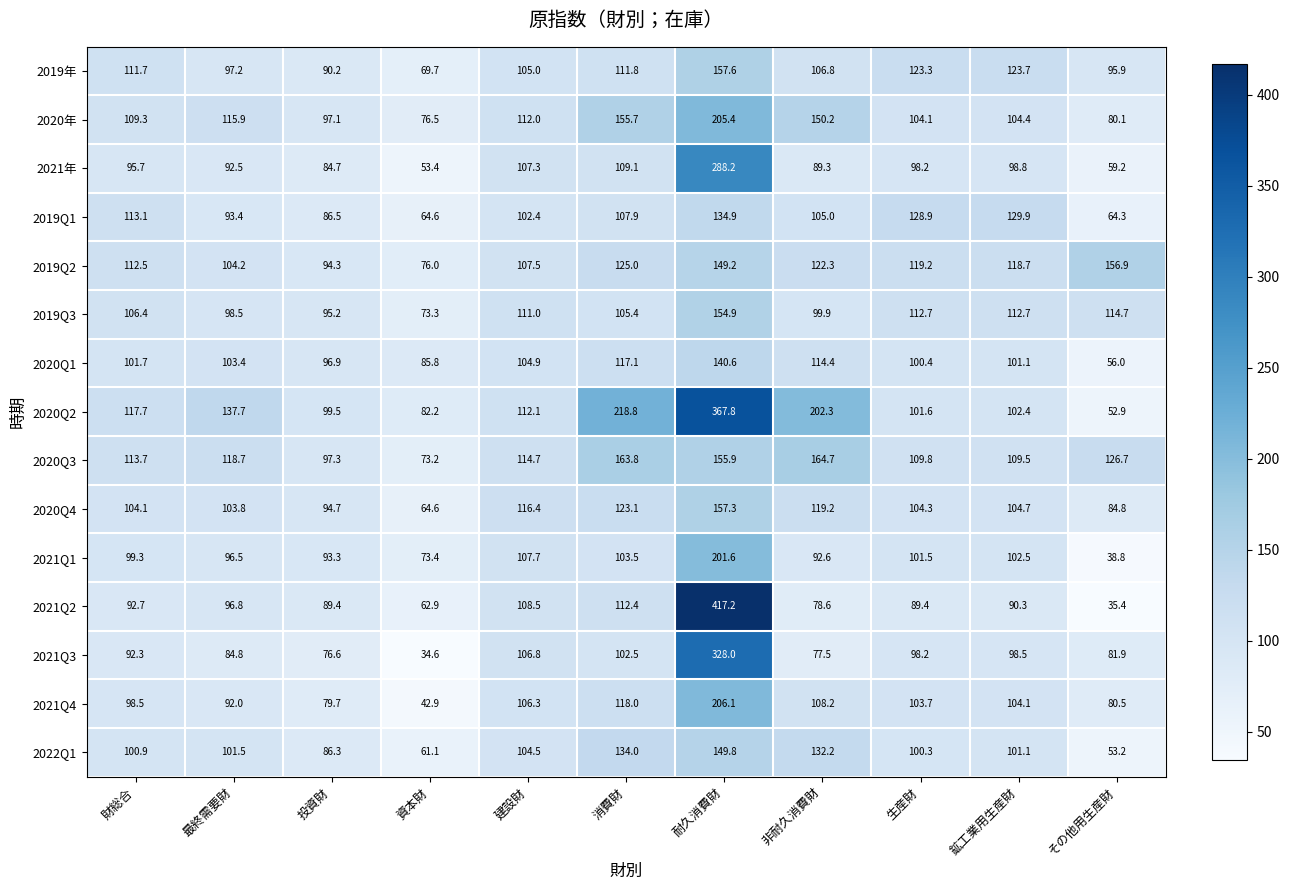

What is the highest value of the 2021Q3 series?

328.0